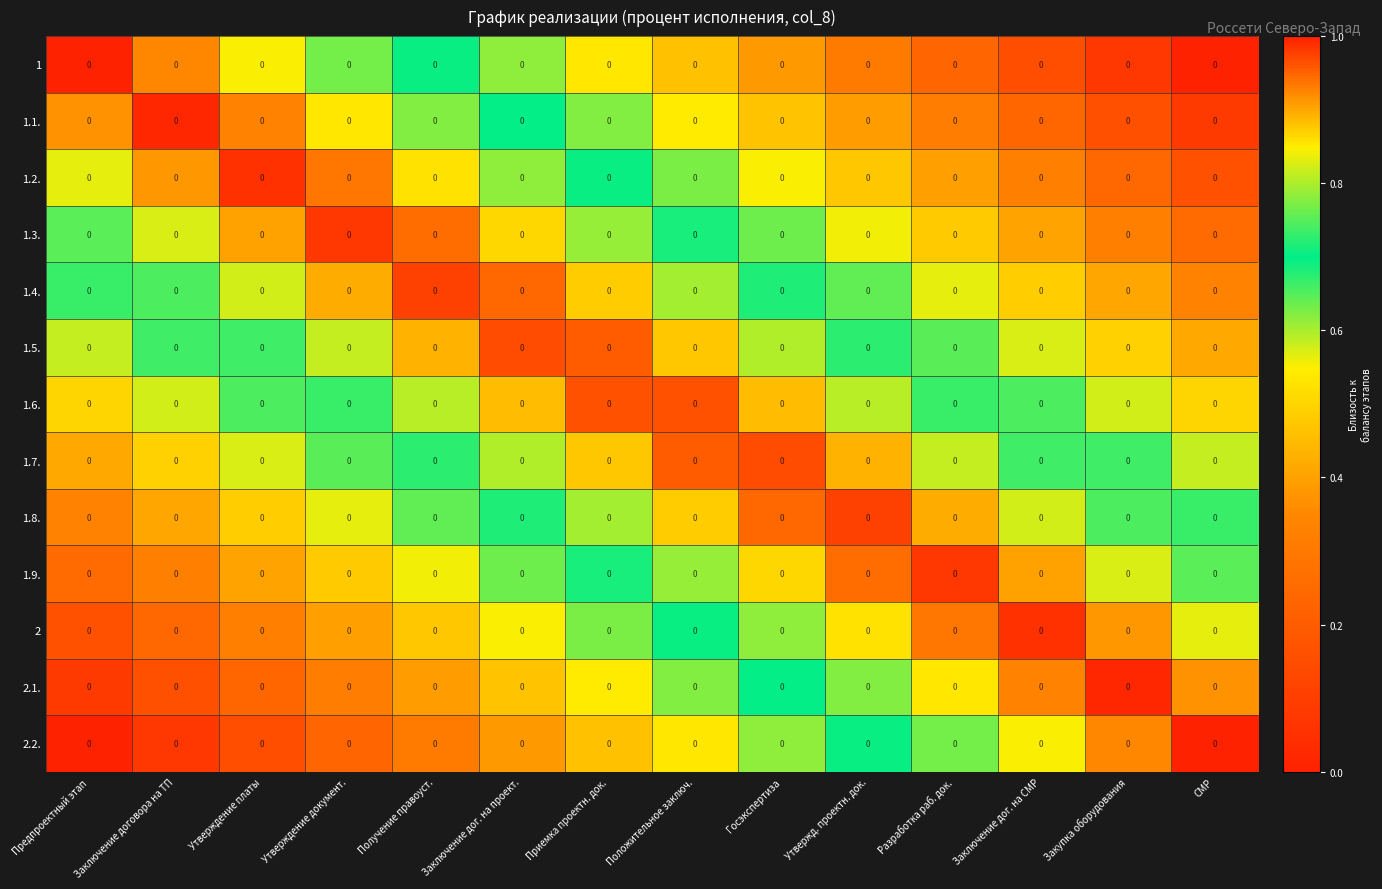

How many data points does each series have?

14